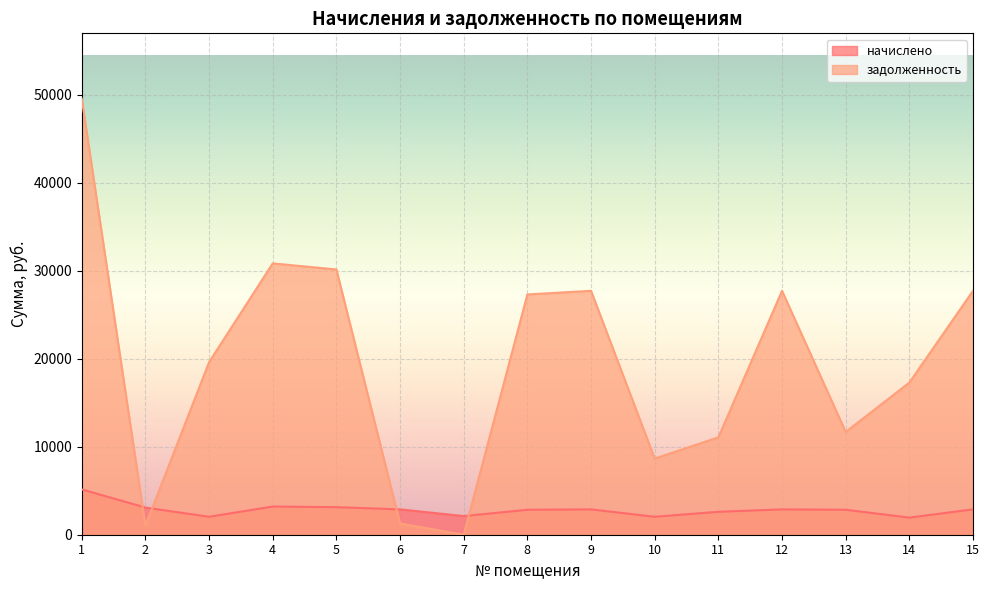

How many values in the начислено series exceed 2880?

4